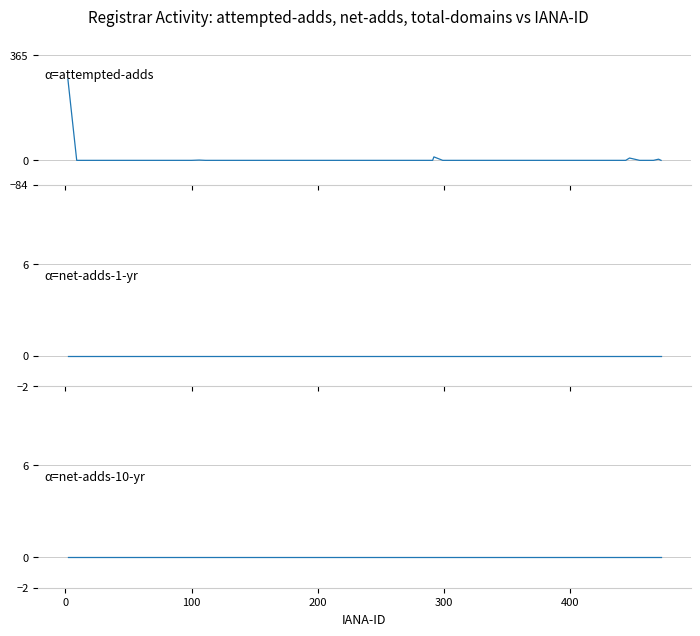

Reading left to right, what are all the values shown in this chart?

attempted-adds: 281	0	0	0	0	0	0	0	0	0	0	0	0	0	0	1	0	0	0	0	0	0	0	0	0	12	0	0	0	0	0	0	8	0	0	0	0	0	4	0
net-adds-1-yr: 0	0	0	0	0	0	0	0	0	0	0	0	0	0	0	0	0	0	0	0	0	0	0	0	0	0	0	0	0	0	0	0	0	0	0	0	0	0	0	0
net-adds-10-yr: 0	0	0	0	0	0	0	0	0	0	0	0	0	0	0	0	0	0	0	0	0	0	0	0	0	0	0	0	0	0	0	0	0	0	0	0	0	0	0	0